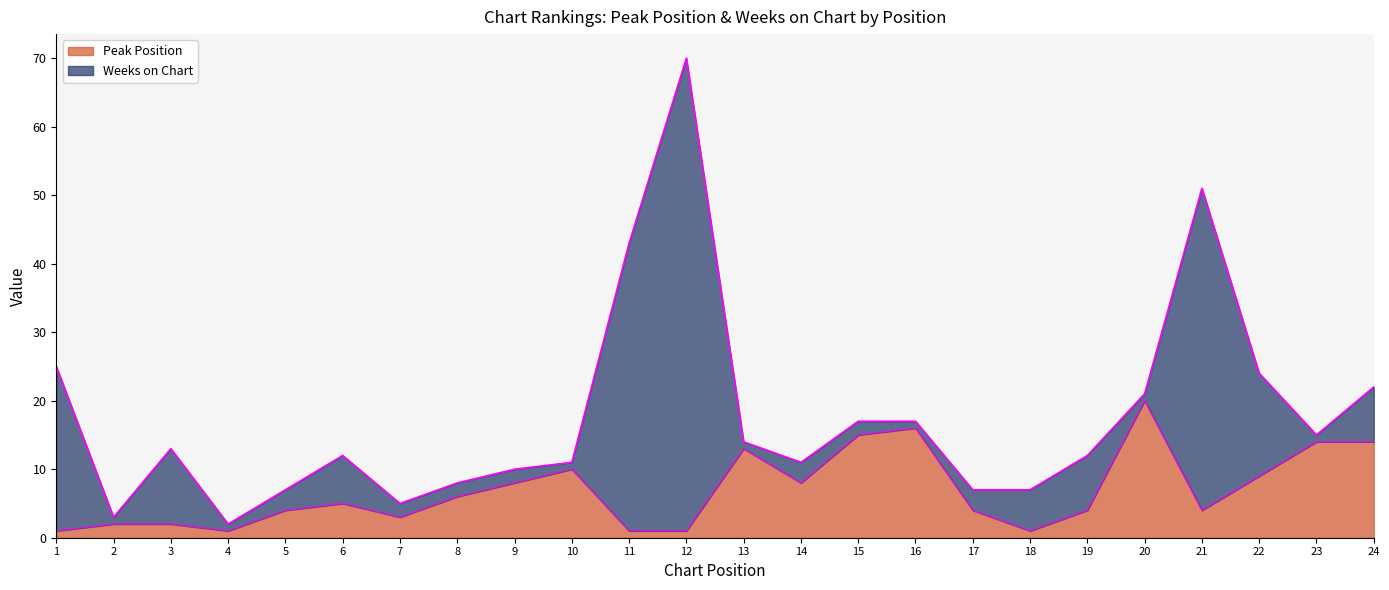

Does the chart have visible grid lines?

No